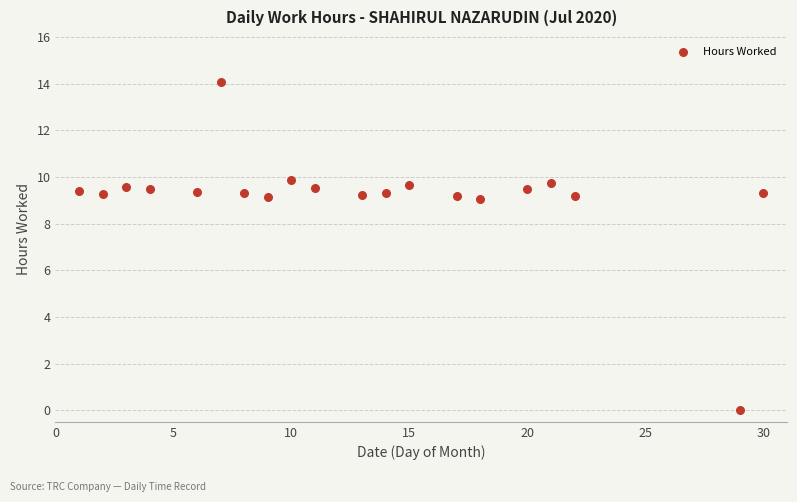

What is the range of X values (max minus min)?

29.0